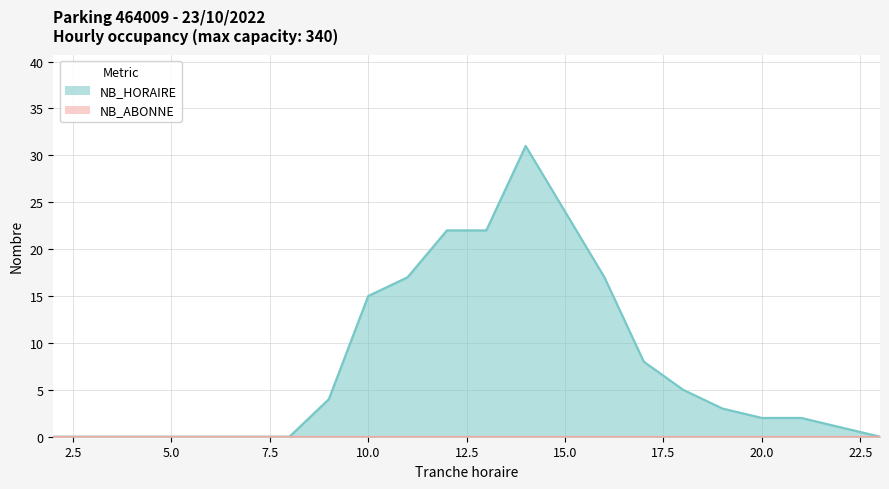

At which label is the value closest to 15?

10